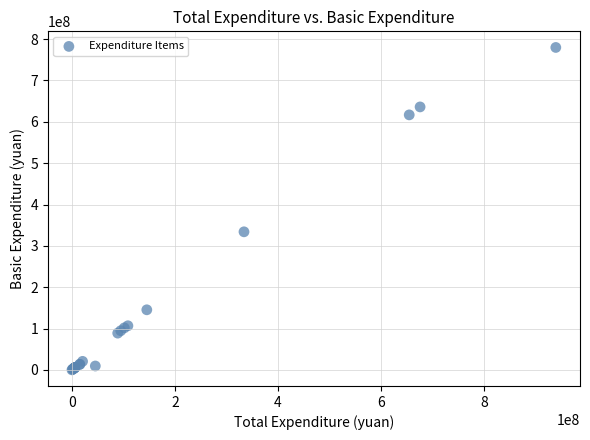

What Y value in the scatter plot is closest to 390068982?

334061076.5